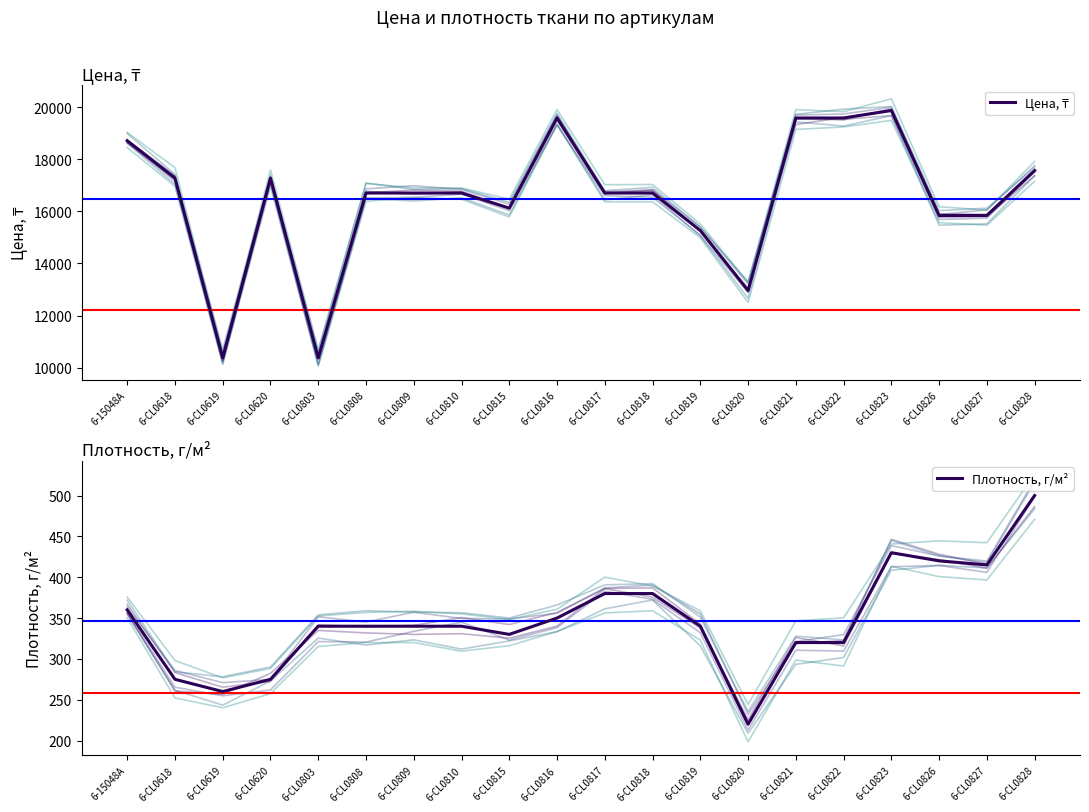

Rank the series at 6-CL0822 from highest to lowest value.

Цена, ₸, Плотность, г/м²